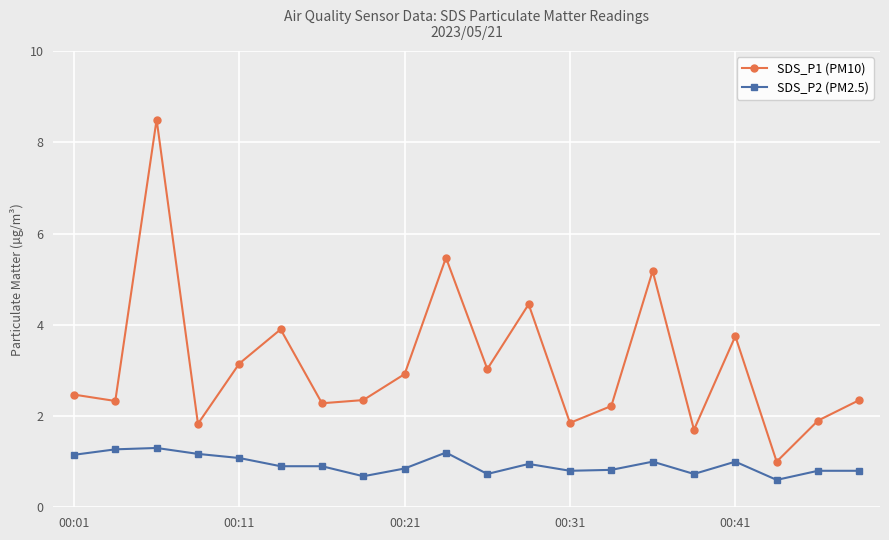

True or false: SDS_P1 (PM10) and SDS_P2 (PM2.5) cross at least once.

False